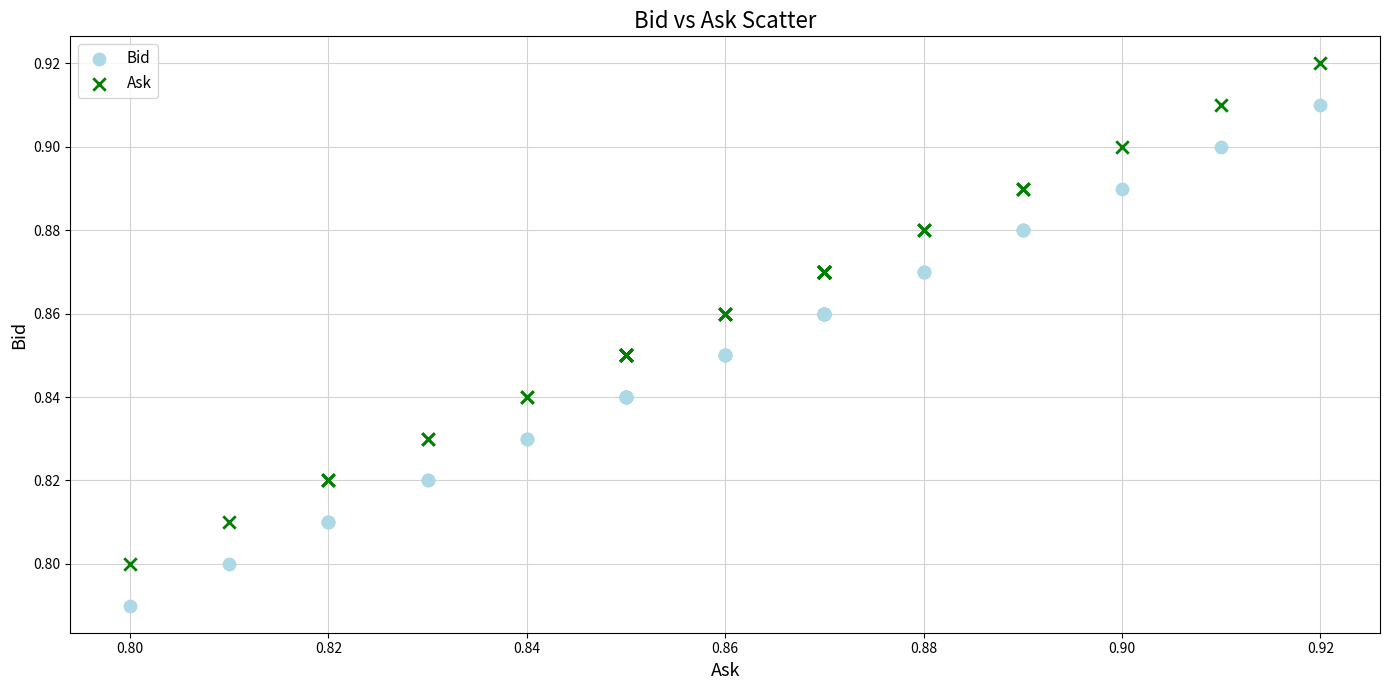

Which series reaches the maximum Y coordinate?

Ask